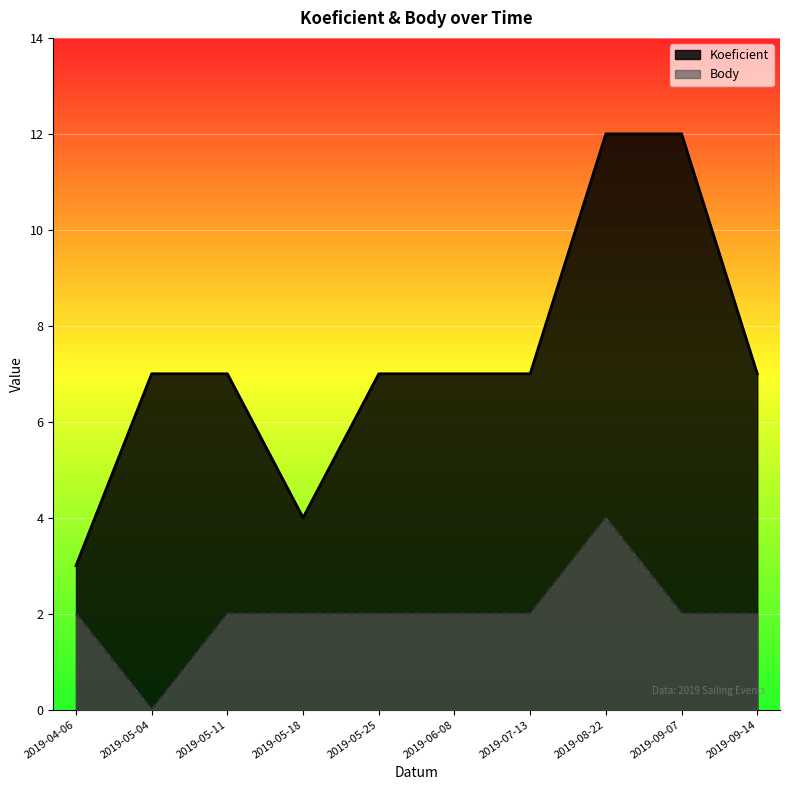

Rank the categories by Body value from highest to lowest.

2019-08-22, 2019-04-06, 2019-05-11, 2019-05-18, 2019-05-25, 2019-06-08, 2019-07-13, 2019-09-07, 2019-09-14, 2019-05-04